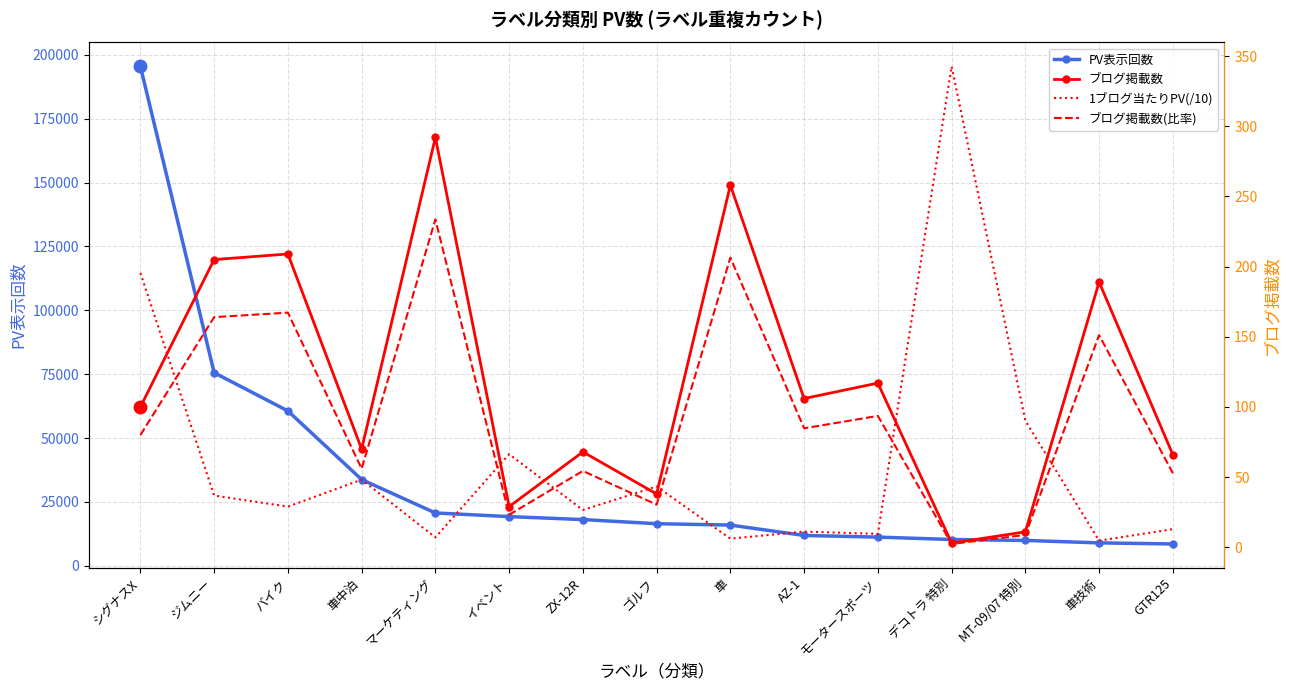

Reading left to right, transcribe all the data shown in this chart.

PV表示回数: 195461.0	75571.0	60602.0	33735.0	20671.0	19242.0	18080.0	16469.0	15925.0	11867.0	11217.0	10280.0	9918.0	8957.0	8543.0
ブログ掲載数: 100.0	205.0	209.0	70.0	292.0	29.0	68.0	38.0	258.0	106.0	117.0	3.0	11.0	189.0	66.0
1ブログ当たりPV(/10): 195.5	36.9	29.0	48.2	7.1	66.4	26.6	43.3	6.2	11.2	9.6	342.7	90.2	4.7	12.9
ブログ掲載数(比率): 80.0	164.0	167.2	56.0	233.6	23.2	54.4	30.4	206.4	84.8	93.6	2.4	8.8	151.2	52.8